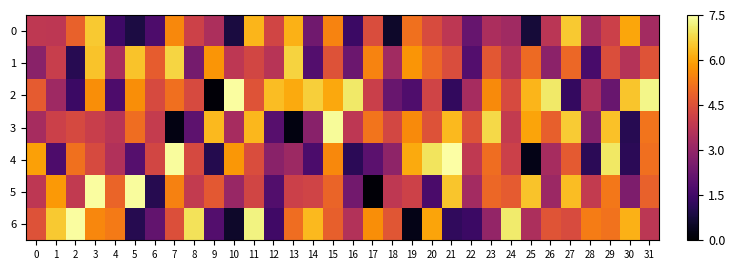

Which series changed the most between 2 and 26?

2